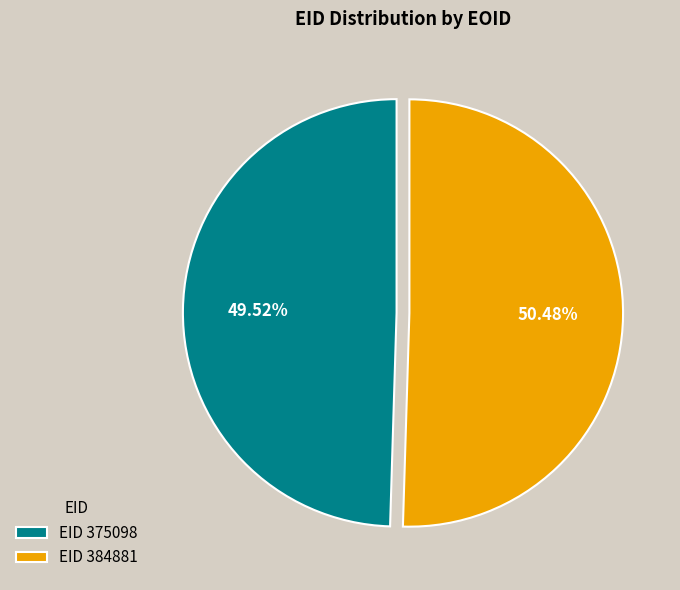

Count the number of slices in the pie.

2